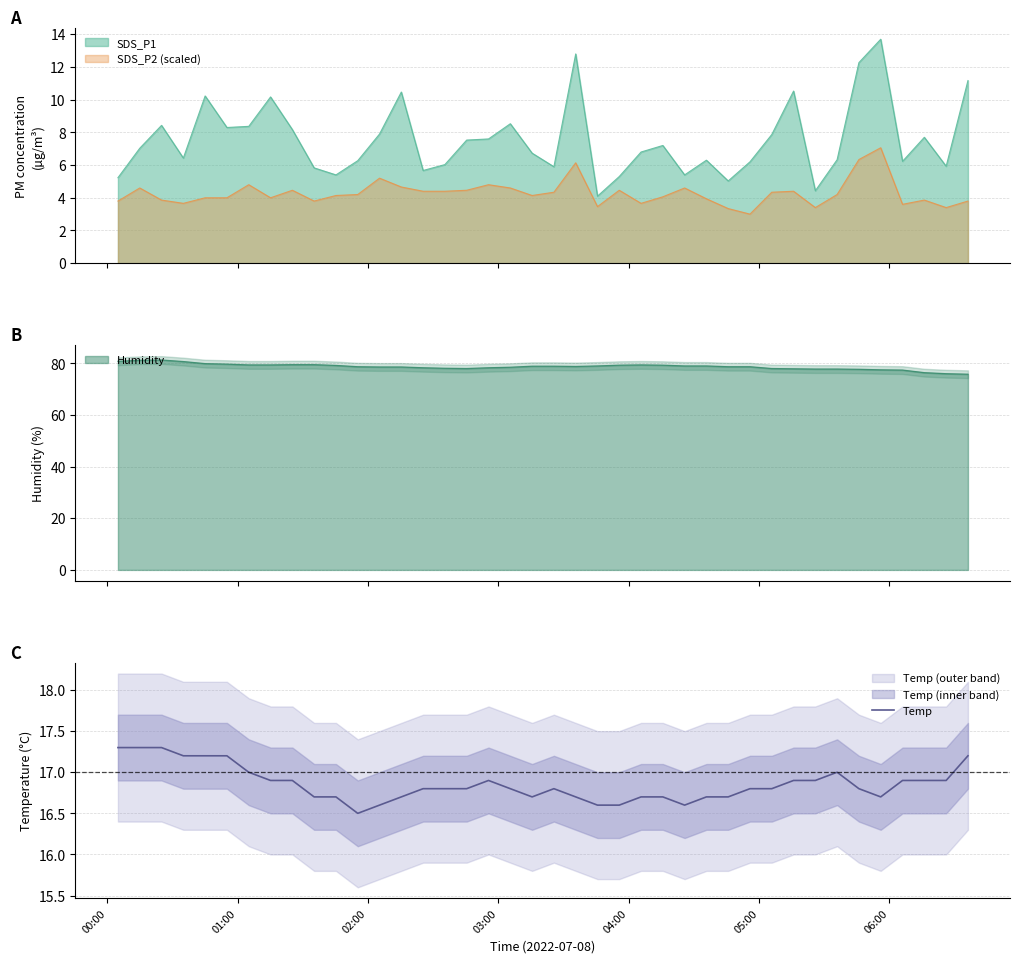

What is the smallest value displayed?

16.5